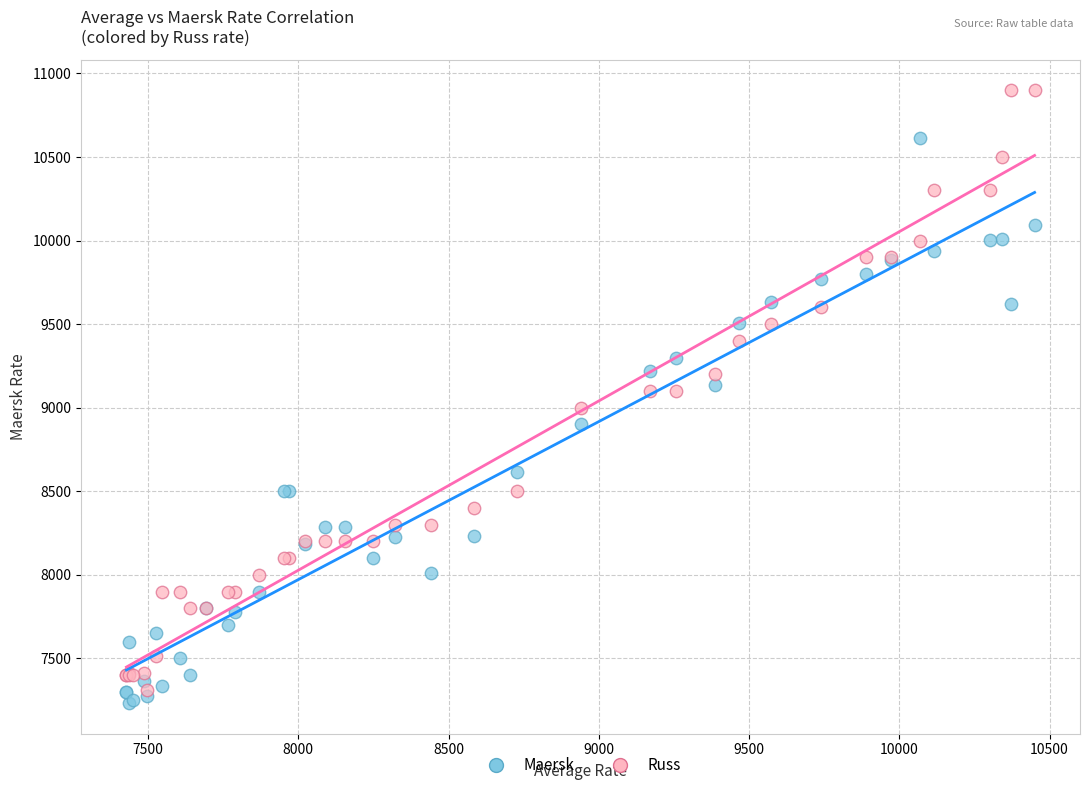

What are all the series names shown in the legend?

Maersk, Russ